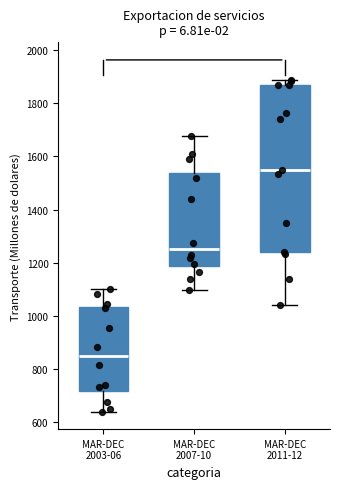

Which box is the tallest, from its lower edge to its upper edge?

MAR-DEC 2011-12